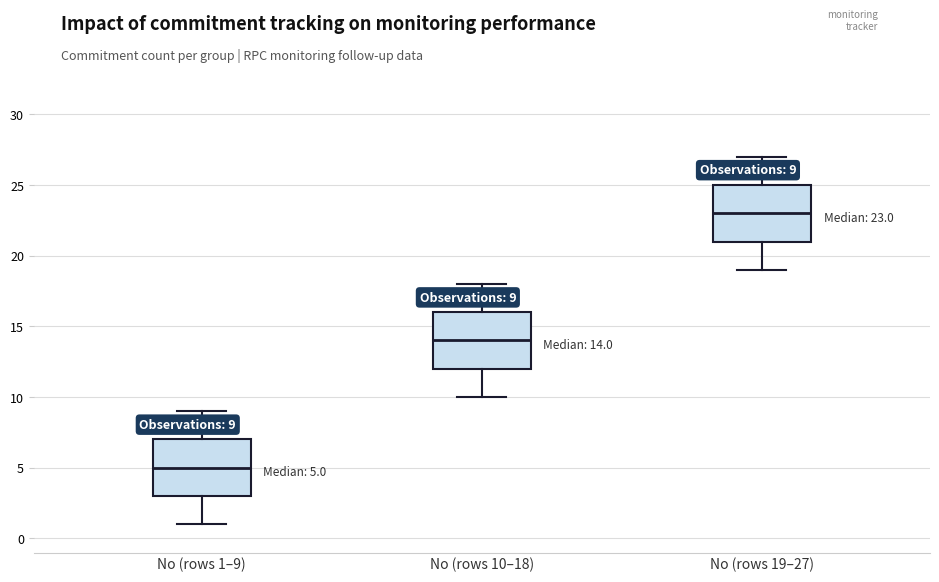

Which box has the highest median line?

No (rows 19–27)